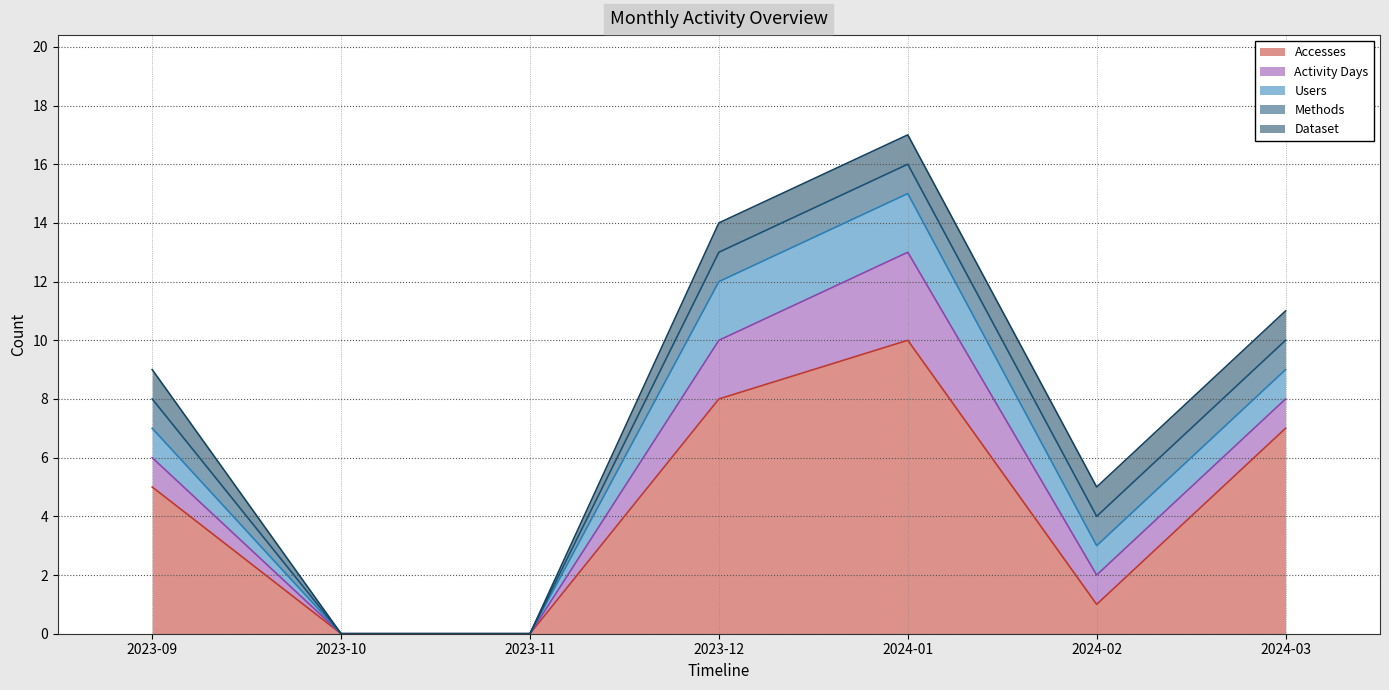

Rank the series at 2023-10 from highest to lowest value.

Accesses, Activity Days, Users, Methods, Dataset